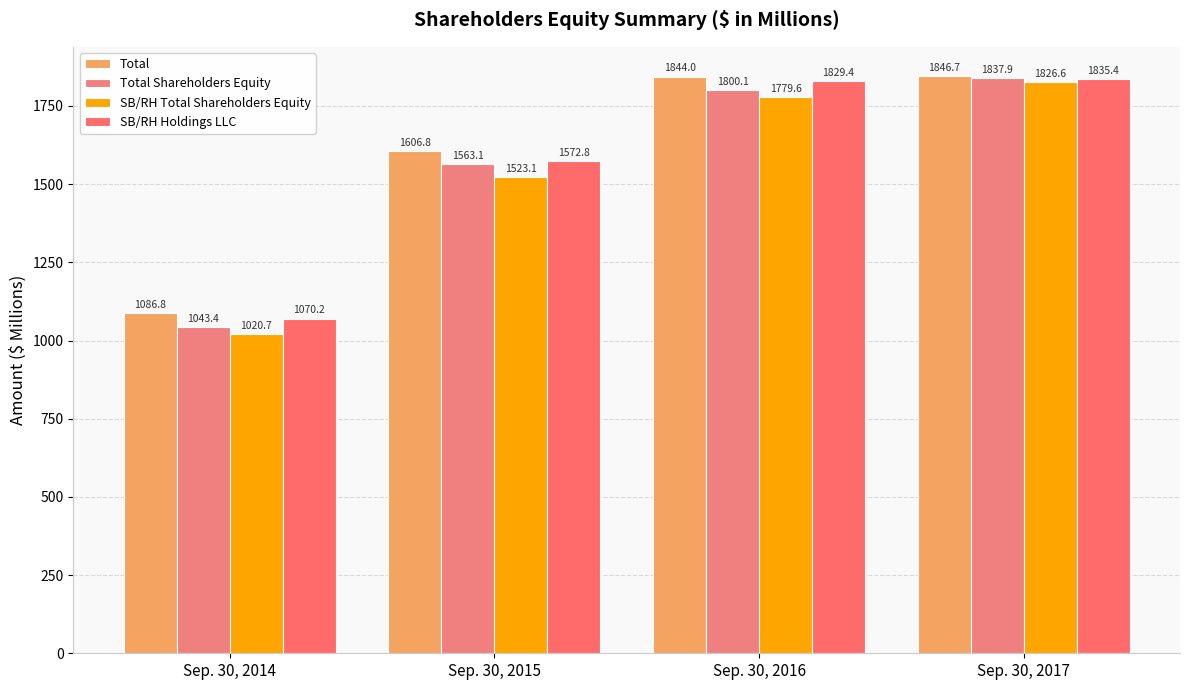

Reading left to right, list all the values displayed in this chart.

Total: Sep. 30, 2014=1086.8	Sep. 30, 2015=1606.8	Sep. 30, 2016=1844.0	Sep. 30, 2017=1846.7
Total Shareholders Equity: Sep. 30, 2014=1043.4	Sep. 30, 2015=1563.1	Sep. 30, 2016=1800.1	Sep. 30, 2017=1837.9
SB/RH Total Shareholders Equity: Sep. 30, 2014=1020.7	Sep. 30, 2015=1523.1	Sep. 30, 2016=1779.6	Sep. 30, 2017=1826.6
SB/RH Holdings LLC: Sep. 30, 2014=1070.2	Sep. 30, 2015=1572.8	Sep. 30, 2016=1829.4	Sep. 30, 2017=1835.4